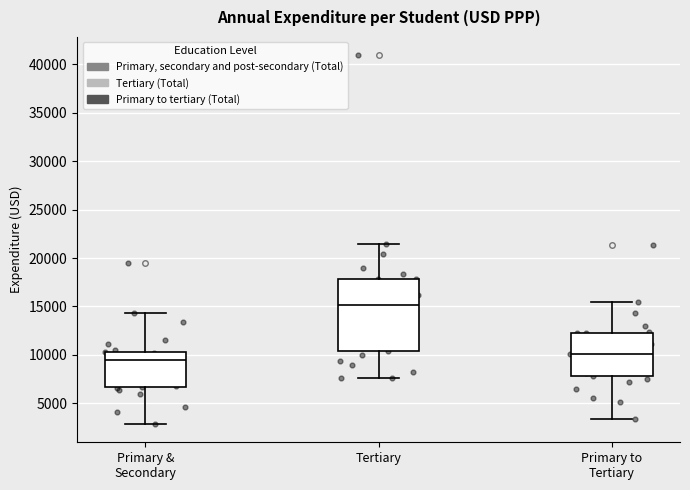

Reading left to right, read every box against the y-axis: the position of its median line, the range the box covers, and the ends of its whiskers. The values are not printed on the chart, so give them approximately, as read against the axis.

Primary & Secondary: median 9500, box 6500 to 10500, whiskers 3000 to 14500
Tertiary: median 15000, box 10500 to 18000, whiskers 7500 to 21500
Primary to Tertiary: median 10000, box 8000 to 12000, whiskers 3500 to 15500